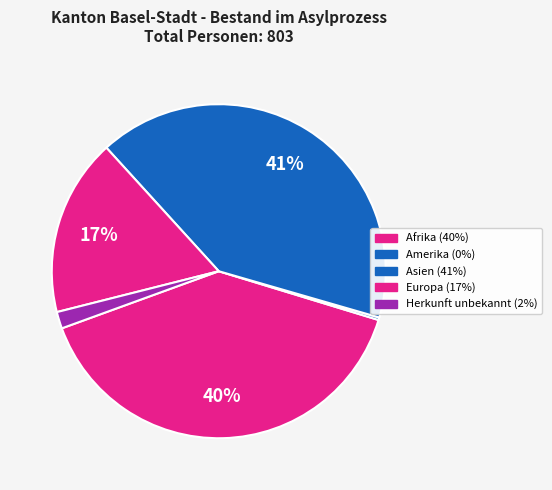

What percentage is the Europa slice, to the nearest percent?

17%